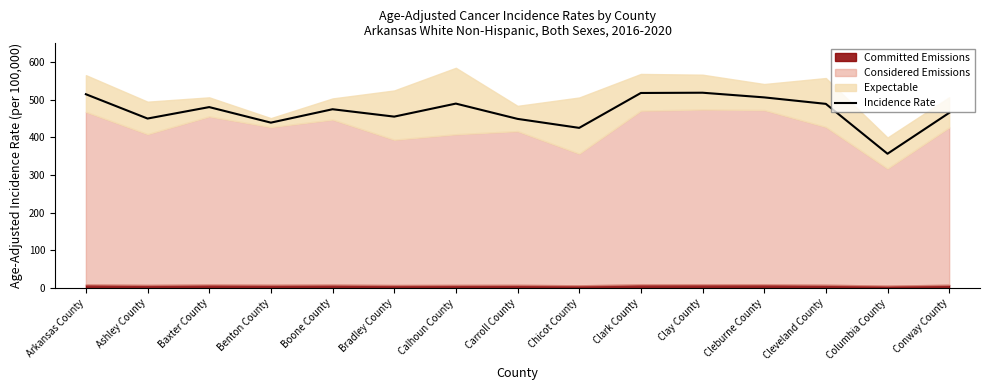

The chart shows a value of 514.8 at Arkansas County. True or false?

True